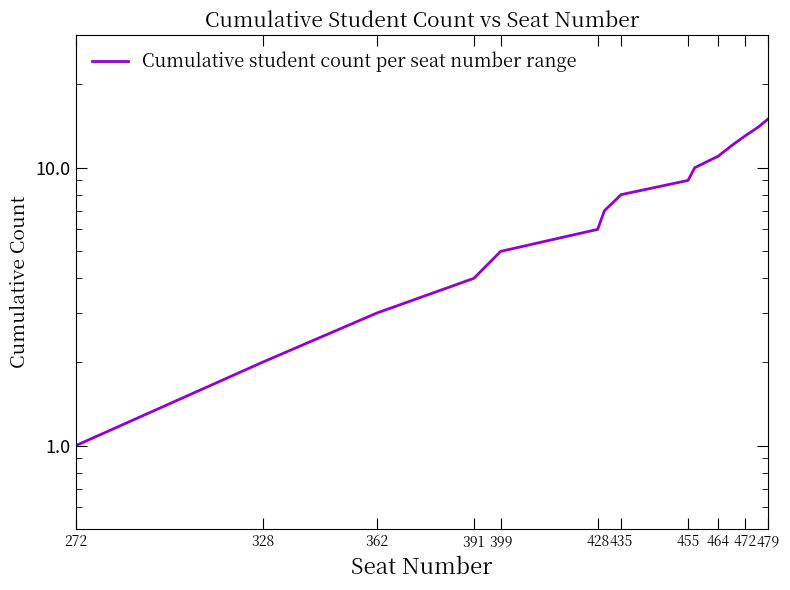

Count the number of categories in the chart.

15